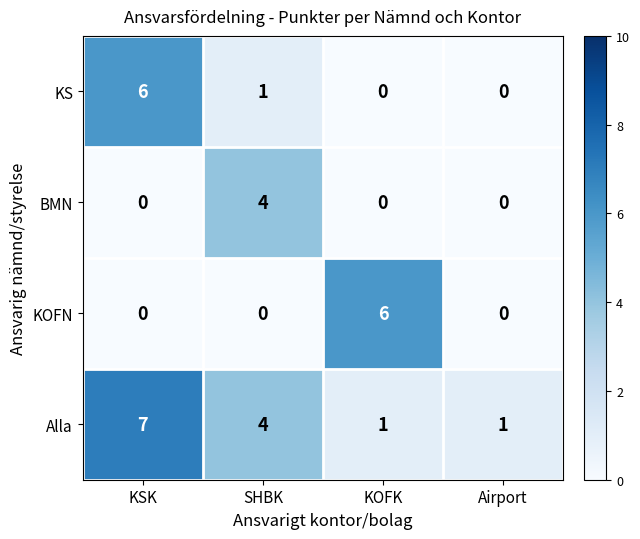

Which category has the highest value in the Alla series?

KSK